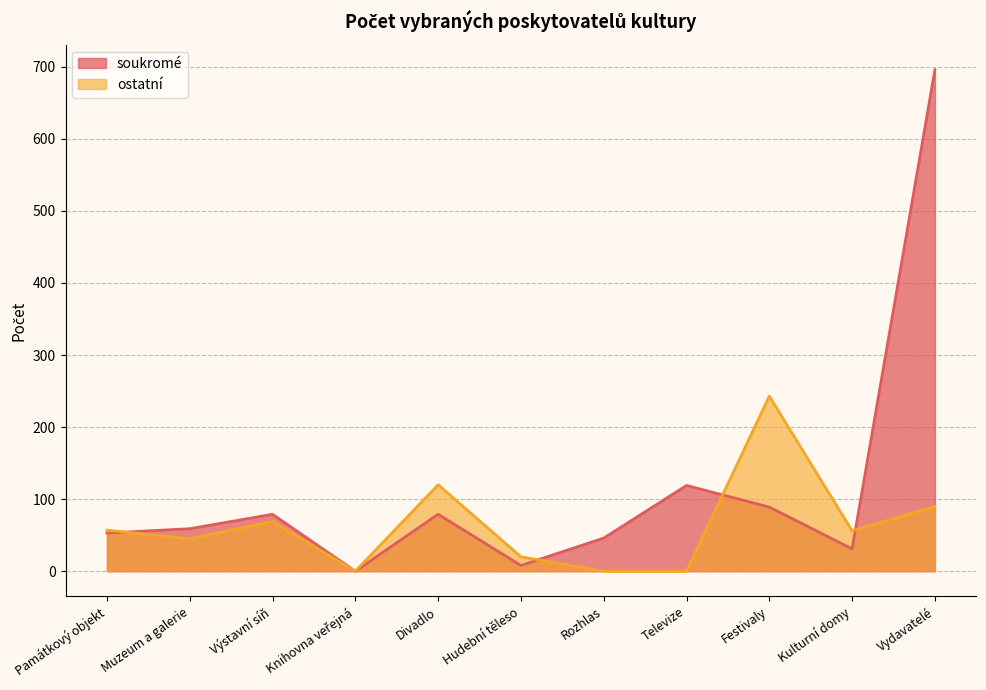

What is the label of the 2nd point from the right?

Kulturní domy